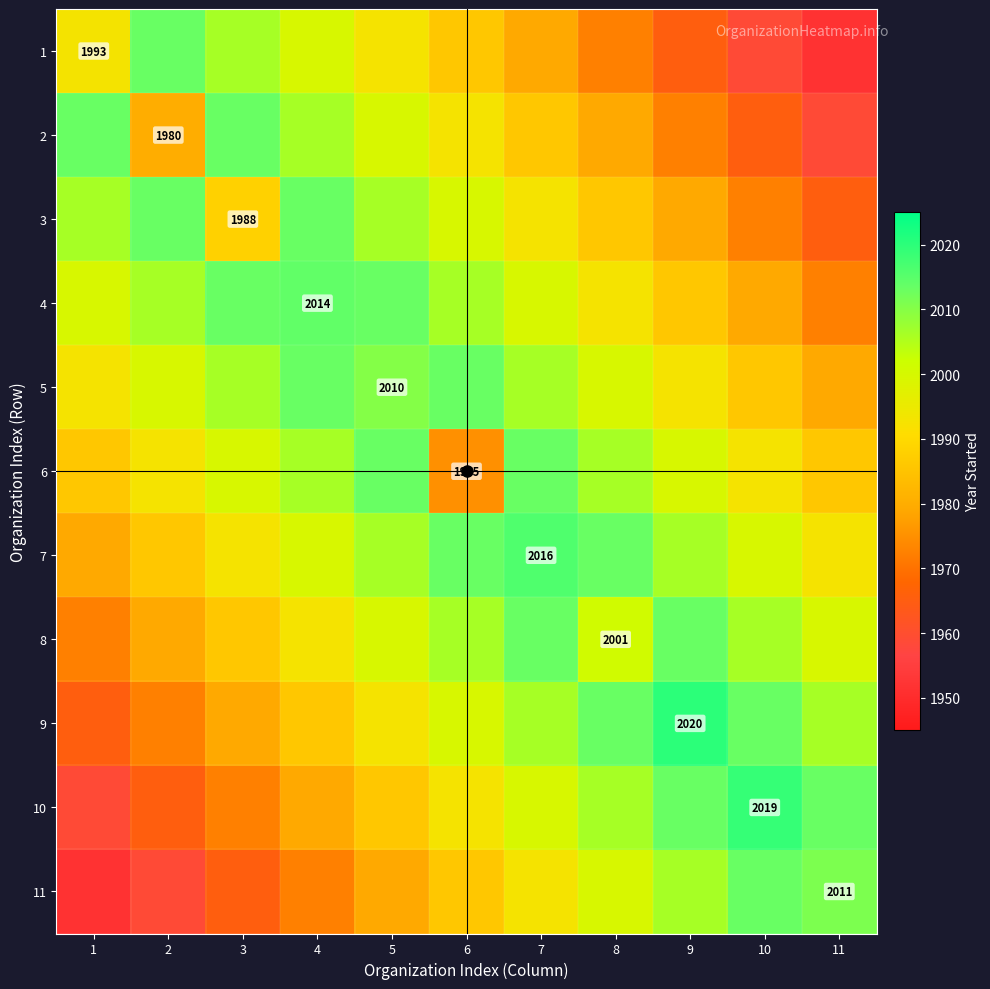

Rank the series by their maximum value, from highest to lowest.

9, 10, 7, 4, 1, 2, 3, 5, 6, 8, 11